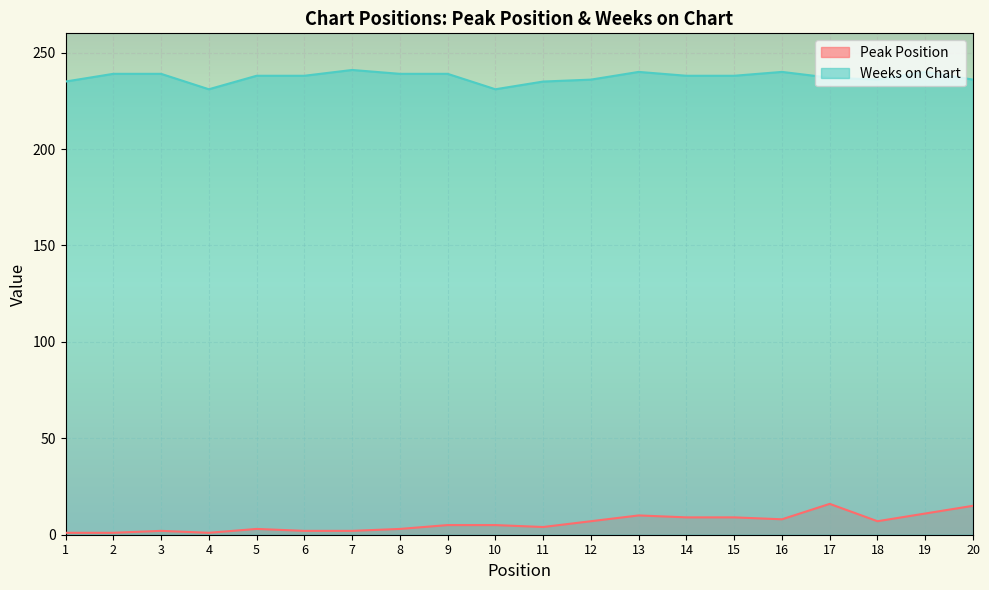

Does the chart display data point markers on the line(s)?

No